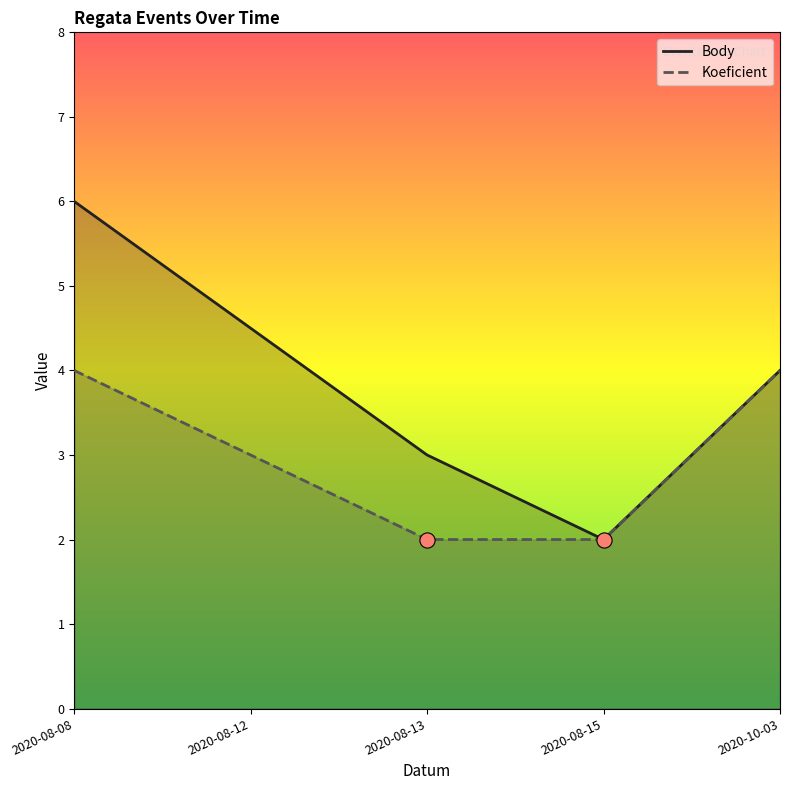

Which series contains the lowest Y value?

Body